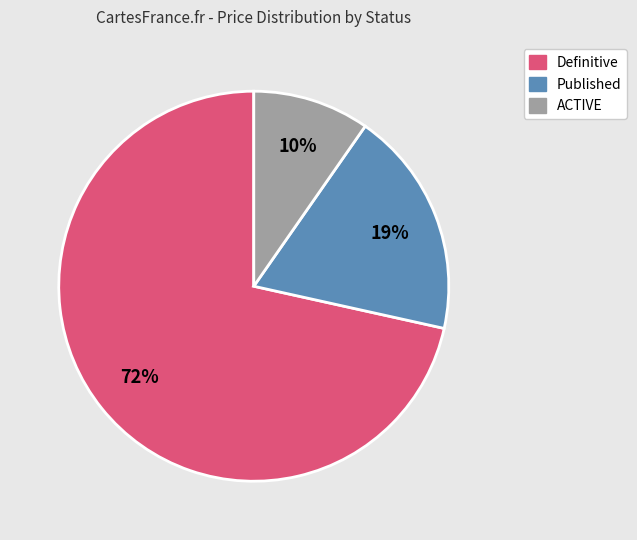

To the nearest percent, what is the average slice percentage?

33%